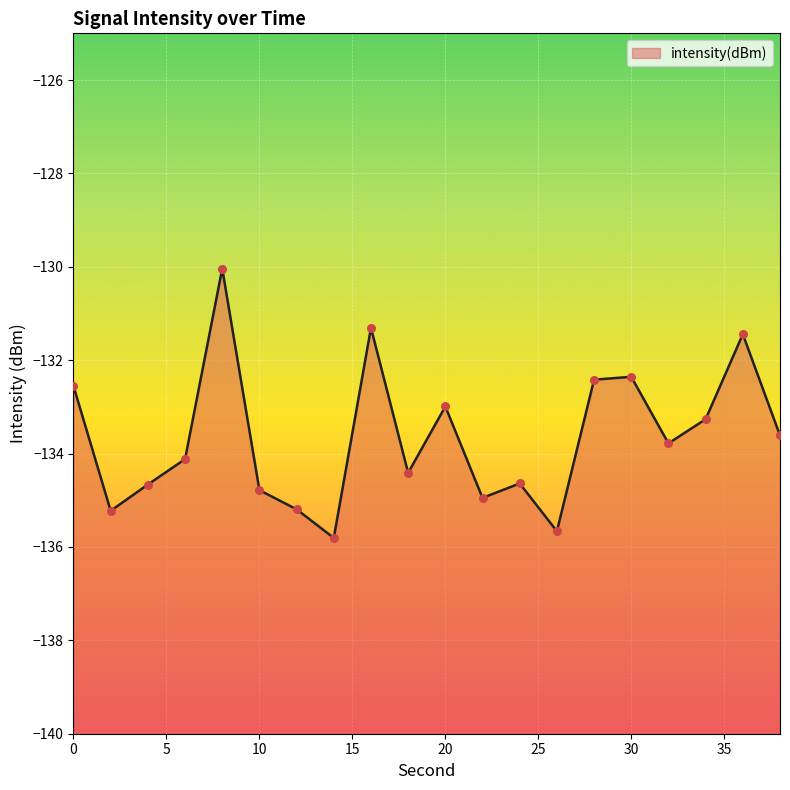

What is the change in value from 4 to 8?

+4.6